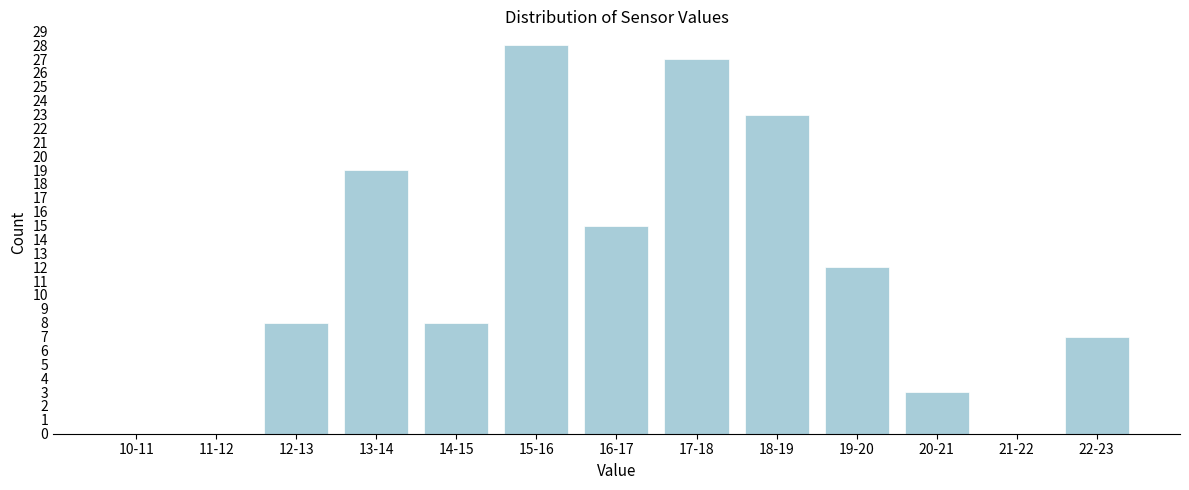

Reading right to left, transcribe all the data shown in this chart.

22-23=7	21-22=0	20-21=3	19-20=12	18-19=23	17-18=27	16-17=15	15-16=28	14-15=8	13-14=19	12-13=8	11-12=0	10-11=0